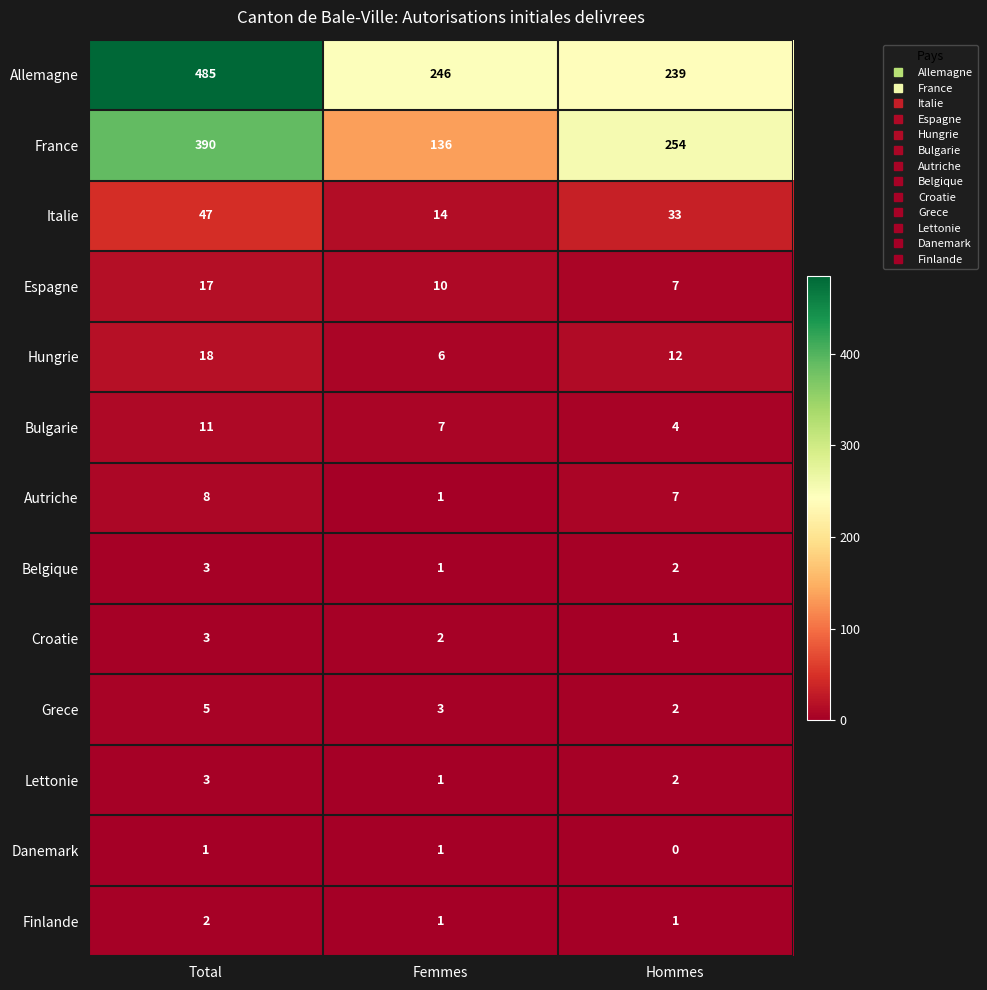

At how many categories does at least one series exceed 422?

1